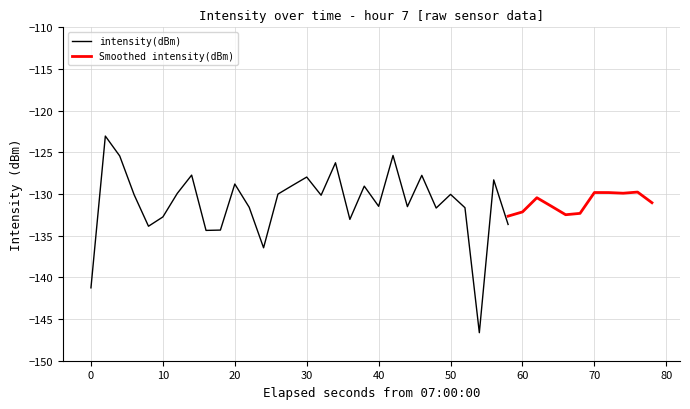

What is the value of the 24th point from the left?

-127.8